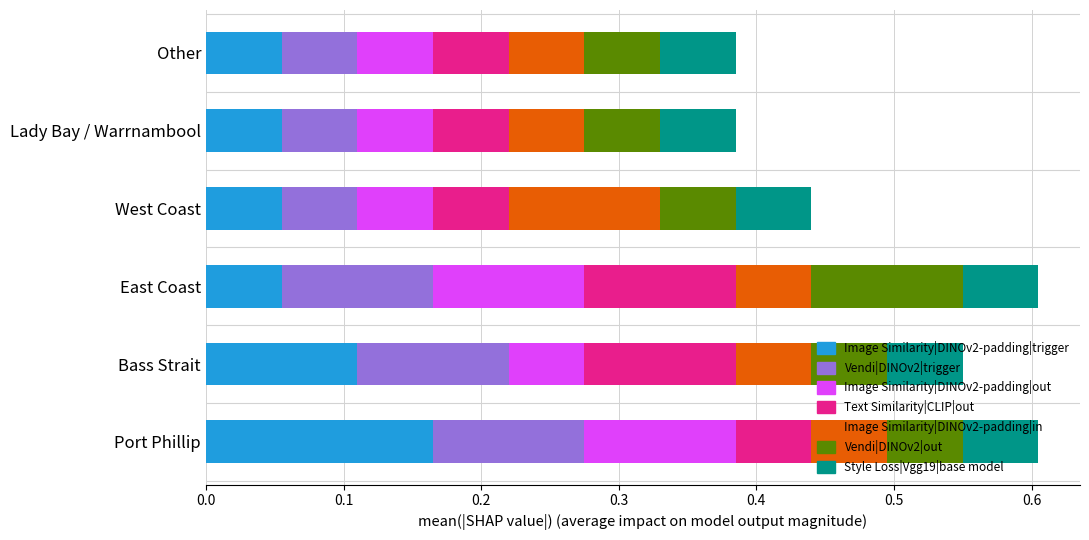

What is the total value across all series at Other?

0.4